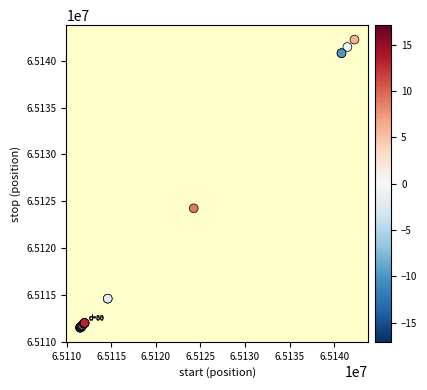

What Y value in the scatter plot is closest to 65126886?

65124250